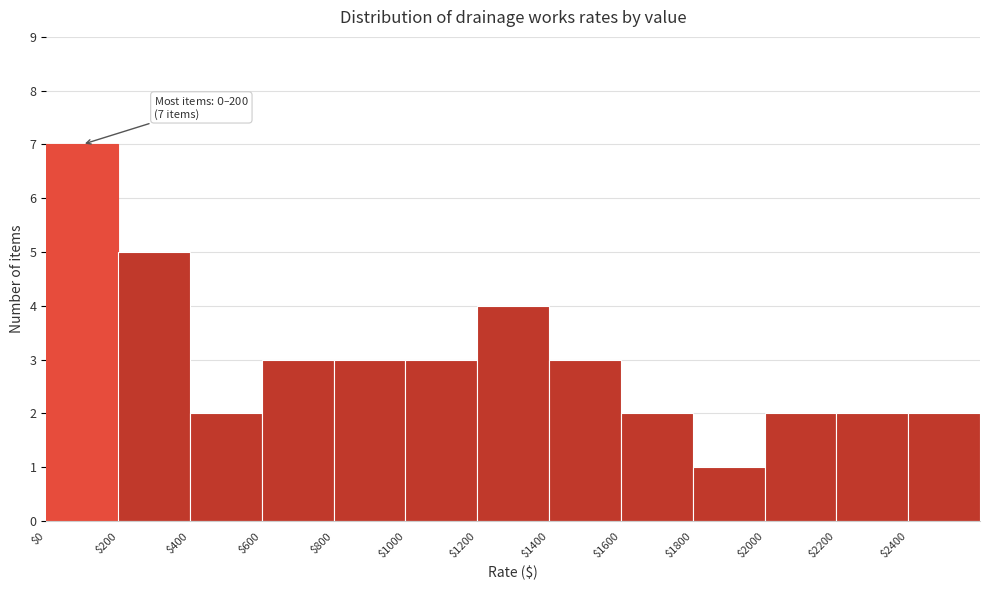

Over which range of the x-axis is the bar tallest?

0 to 200